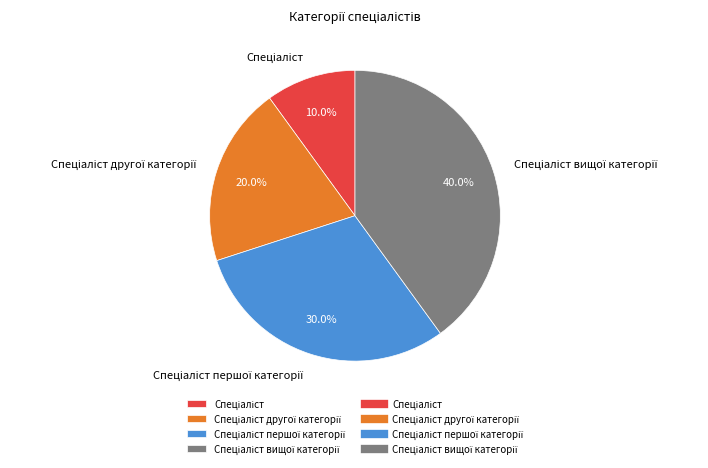

Is there a majority slice in this chart?

No